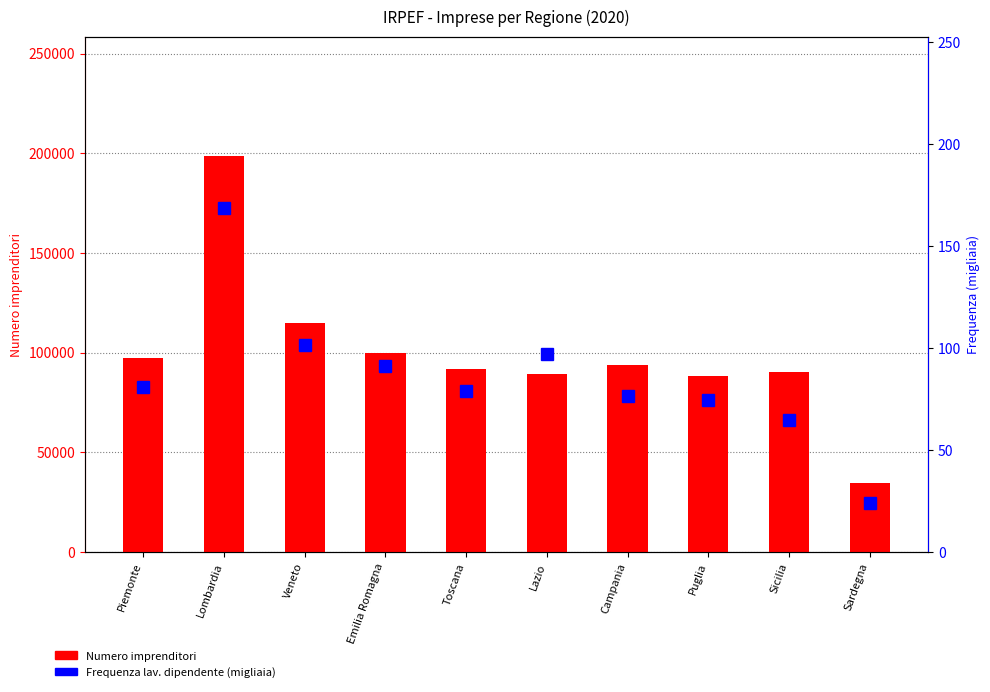

Is it true that Numero imprenditori equals 7027.1 at Sardegna?

False